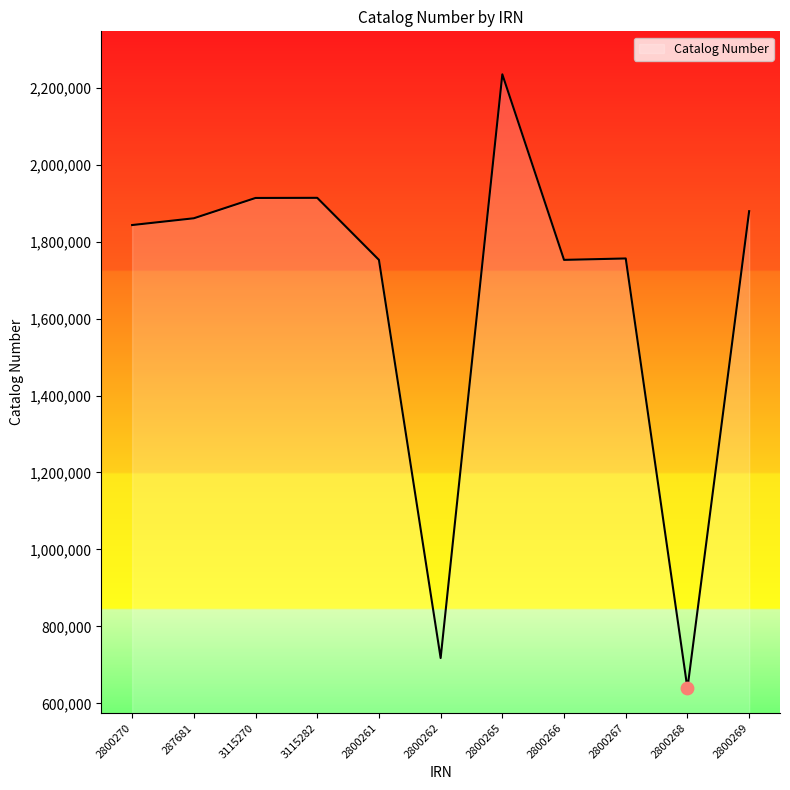

What is the change in value from 2800270 to 287681?

+17604